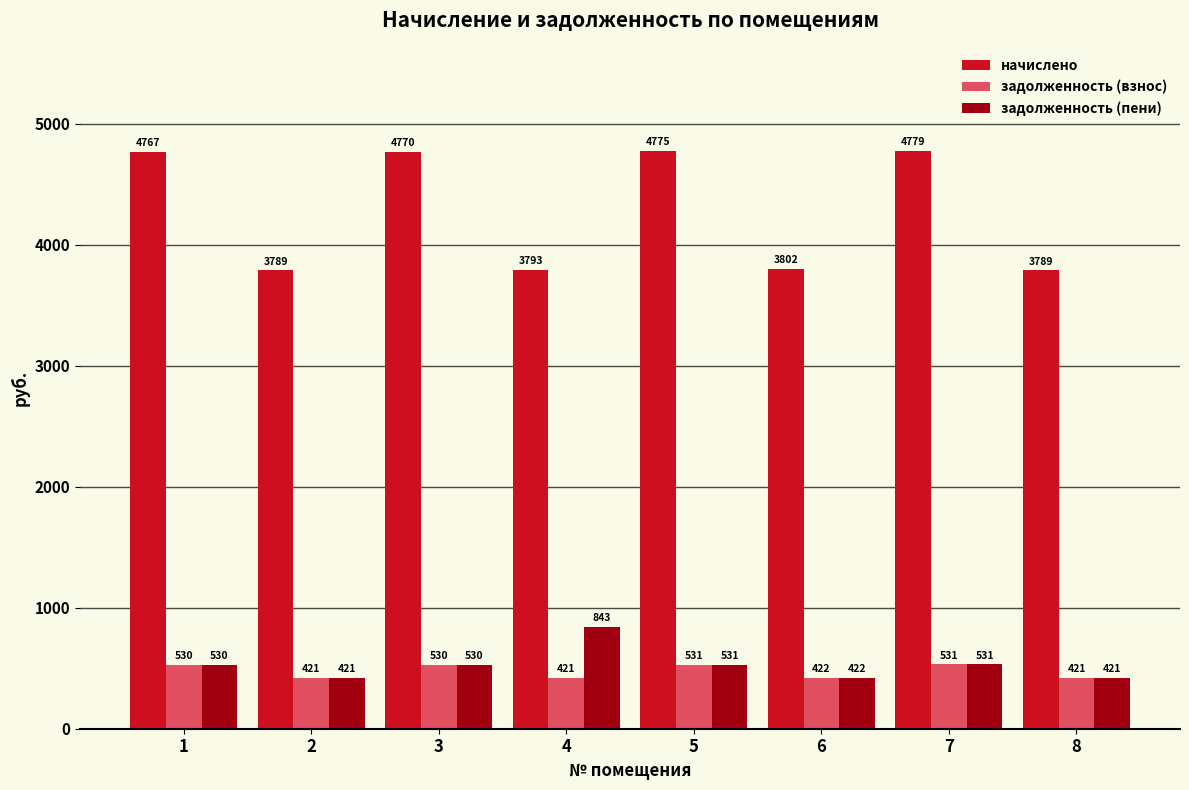

Is the value of начислено at 6 greater than the value of задолженность (пени) at 5?

Yes